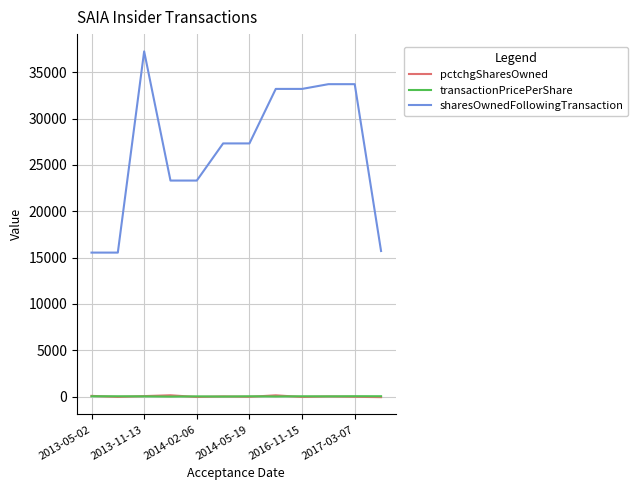

How many times do pctchgSharesOwned and transactionPricePerShare cross each other?

7